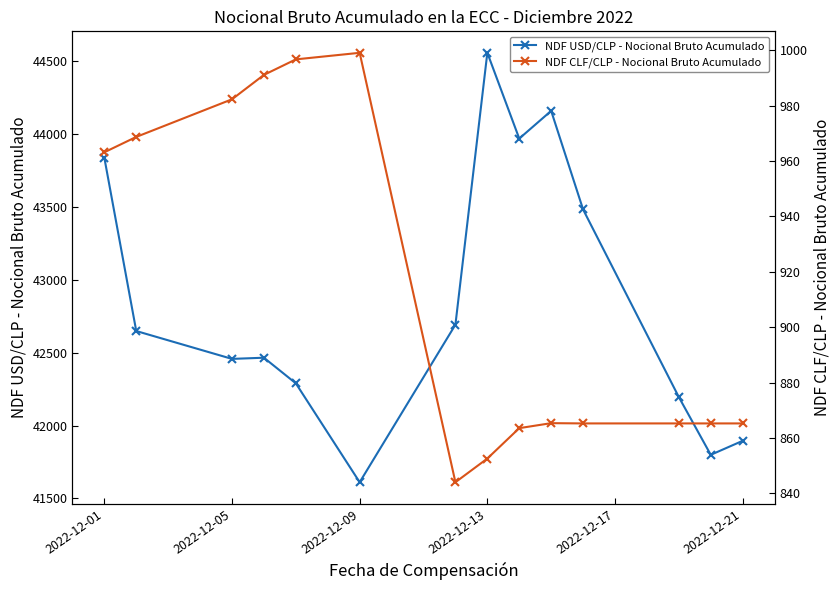

Which series has the largest total across all categories?

NDF USD/CLP - Nocional Bruto Acumulado